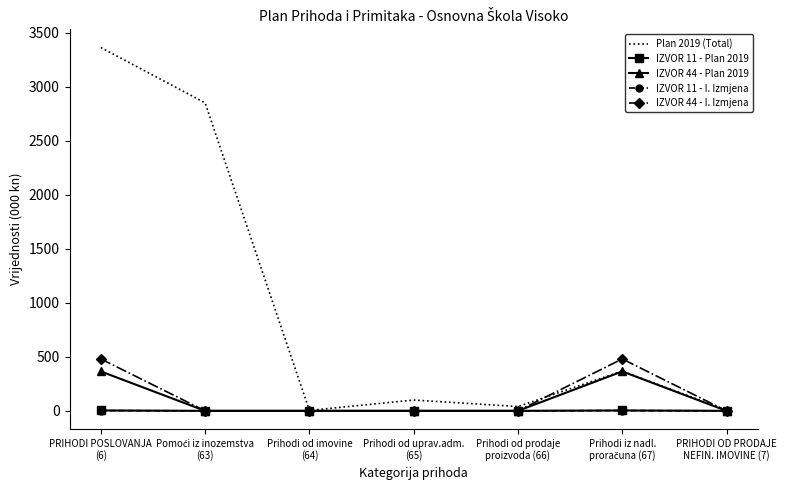

What is the average value of the IZVOR 44 - Plan 2019 series?

104.2